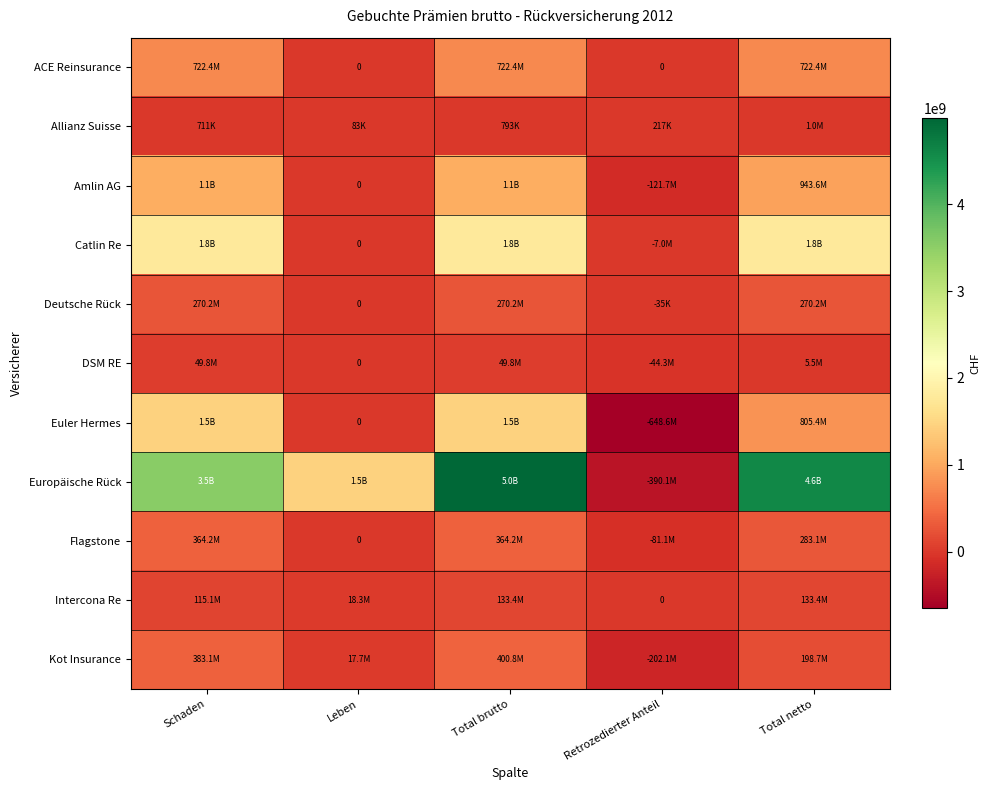

At which category is the sum across all series the highest?

Total brutto